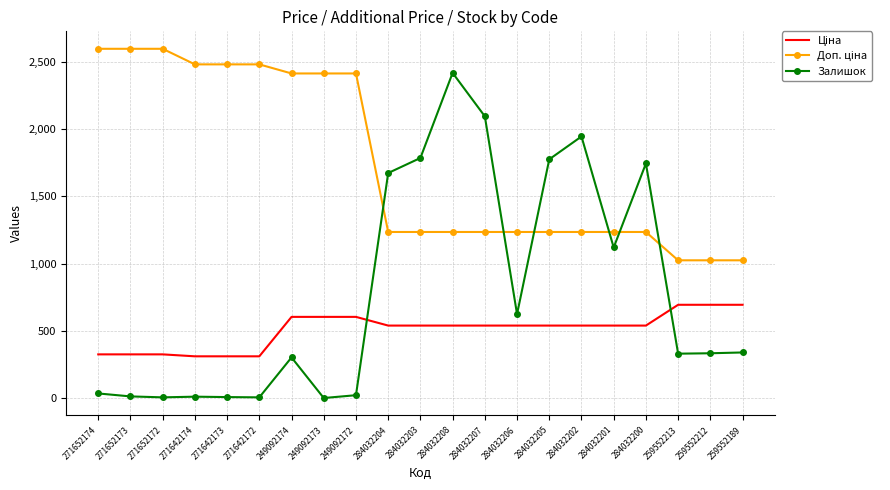

What is the total value across all series at 284032203?

3560.4